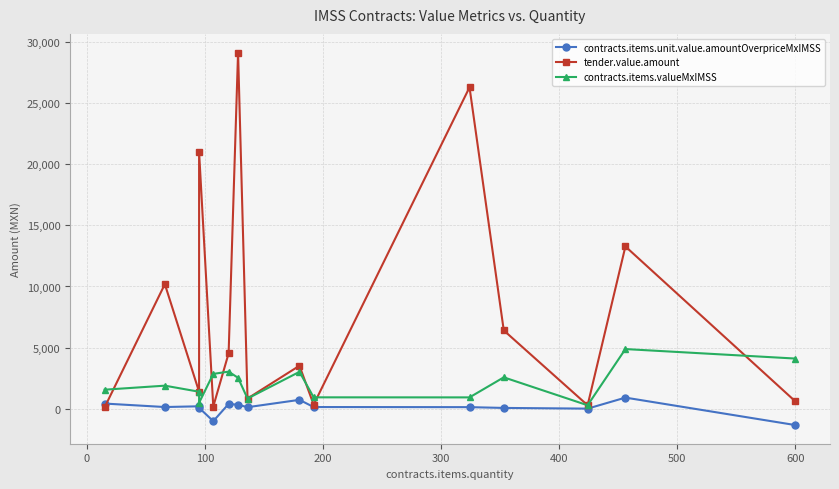

How many distinct data groups are displayed?

3